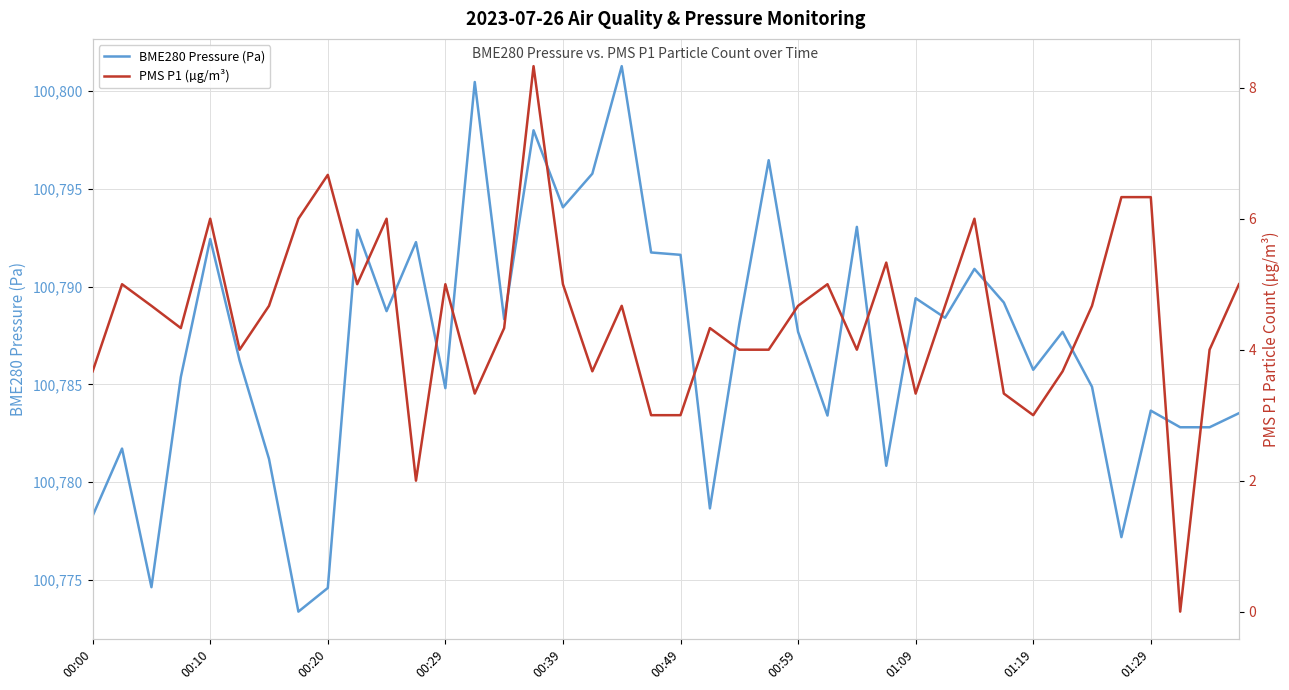

How many lines are shown in the chart?

2